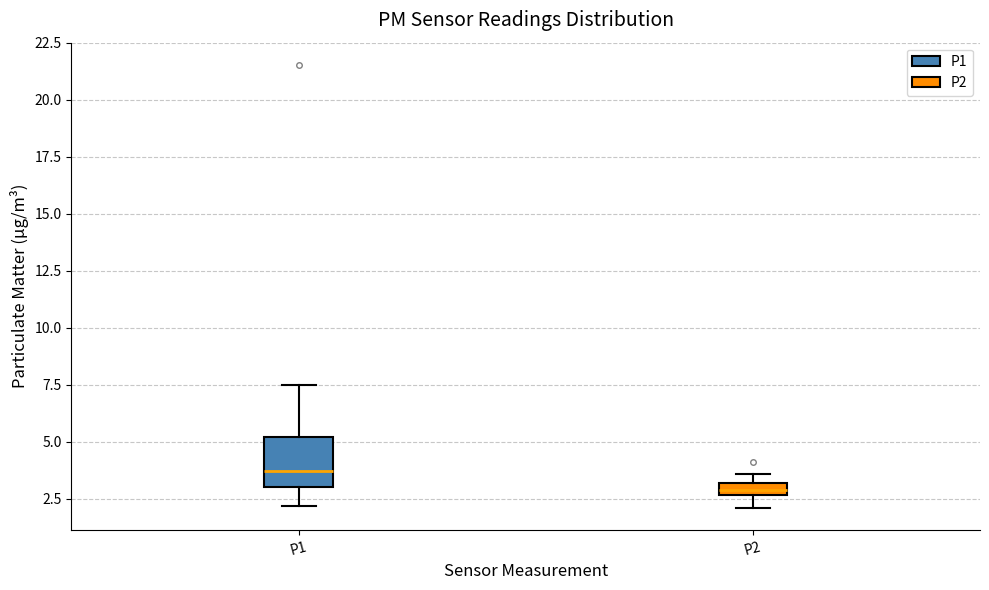

Which box is the tallest, from its lower edge to its upper edge?

P1